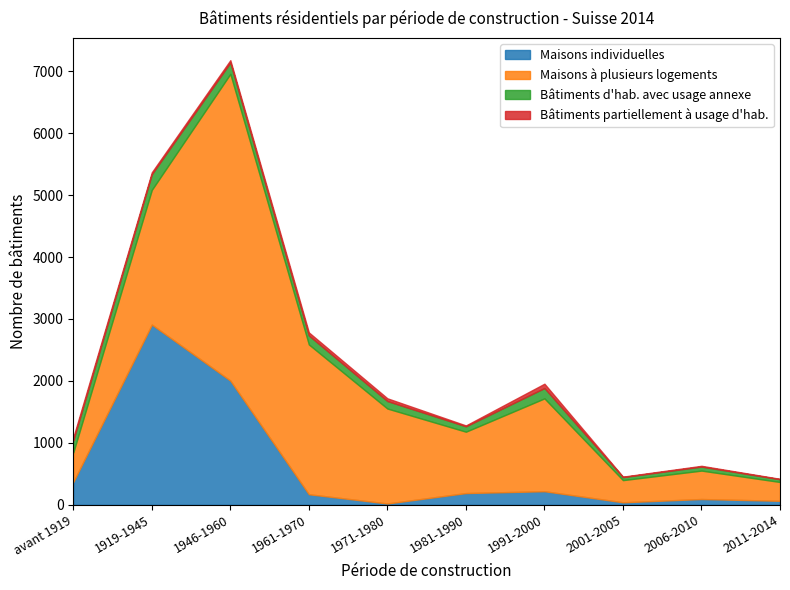

What is the spread (max minus min) of values at 2001-2005?

351